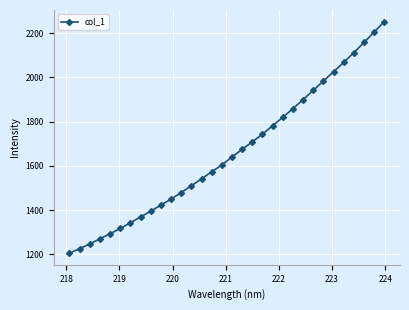

What is the maximum value shown in the chart?

2252.2